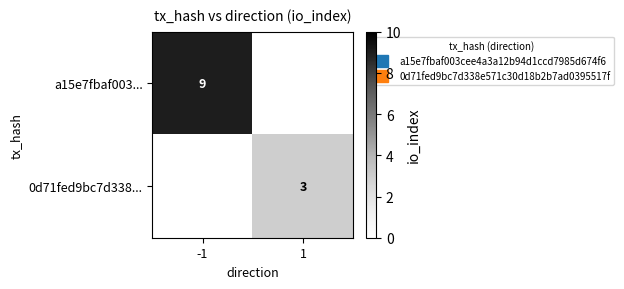

Which has a higher value, -1 or 1?

-1